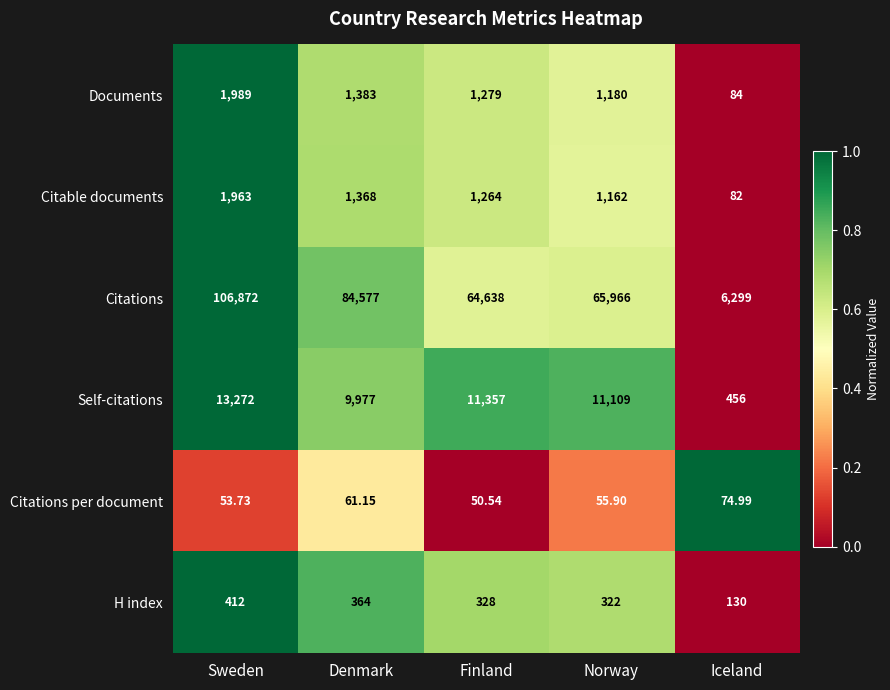

Between Sweden and Iceland, which series saw the biggest shift?

Citations